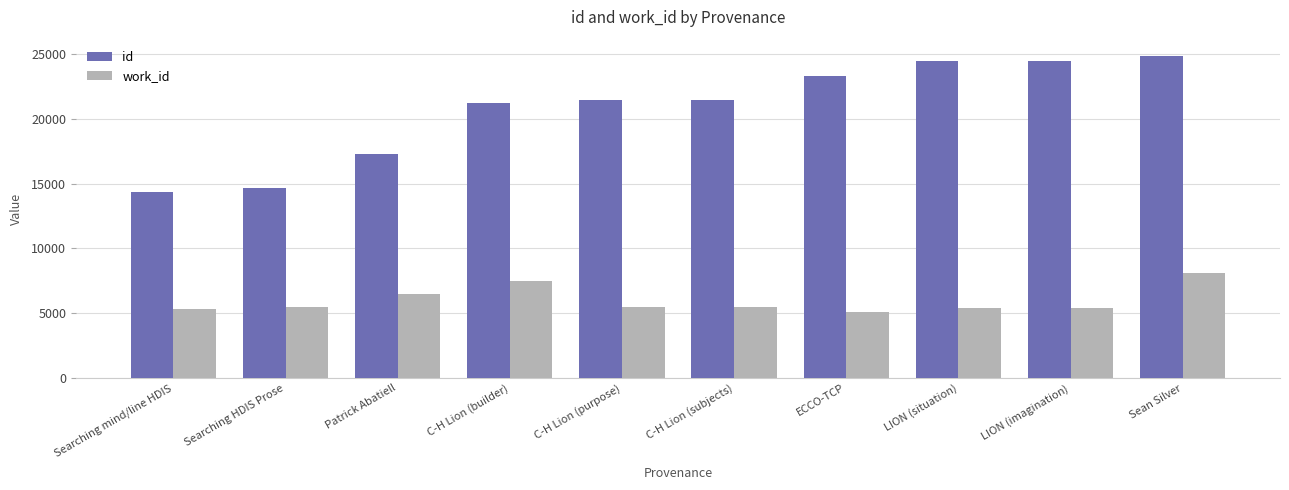

Which series changed the most between Patrick Abatiell and ECCO-TCP?

id